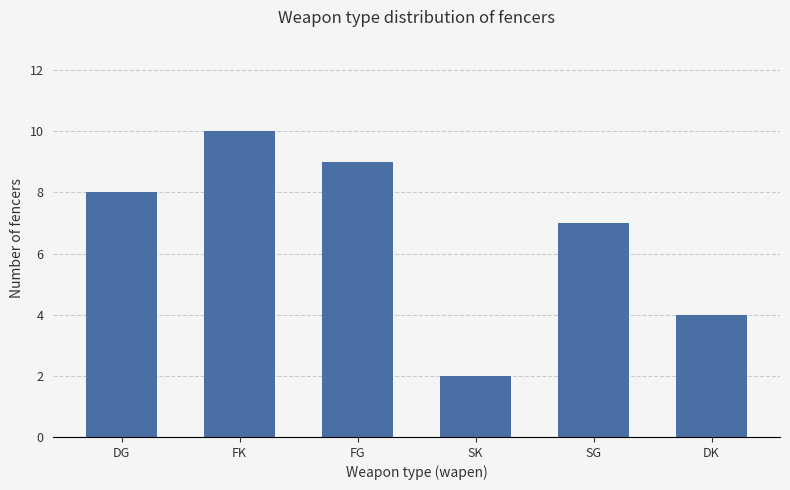

List the labels in order of value, largest first.

FK, FG, DG, SG, DK, SK